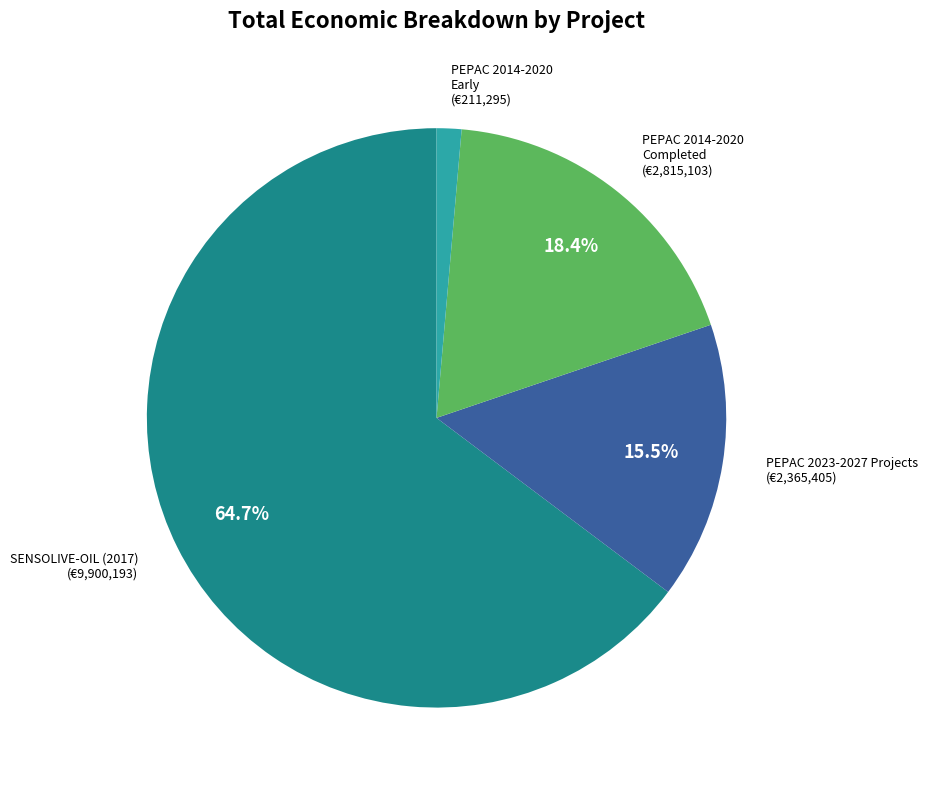

Does any single category account for the majority?

Yes